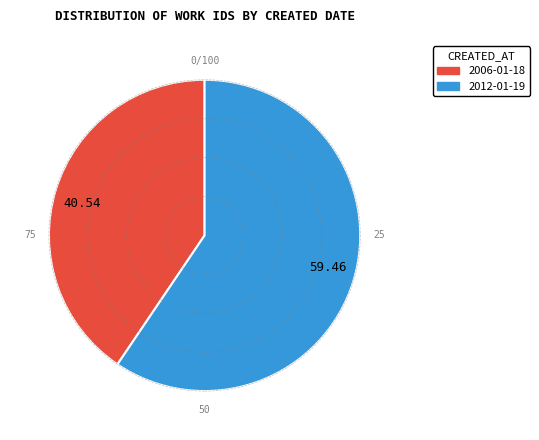

Combined, do 40.54 and 59.46 account for over 50%?

Yes